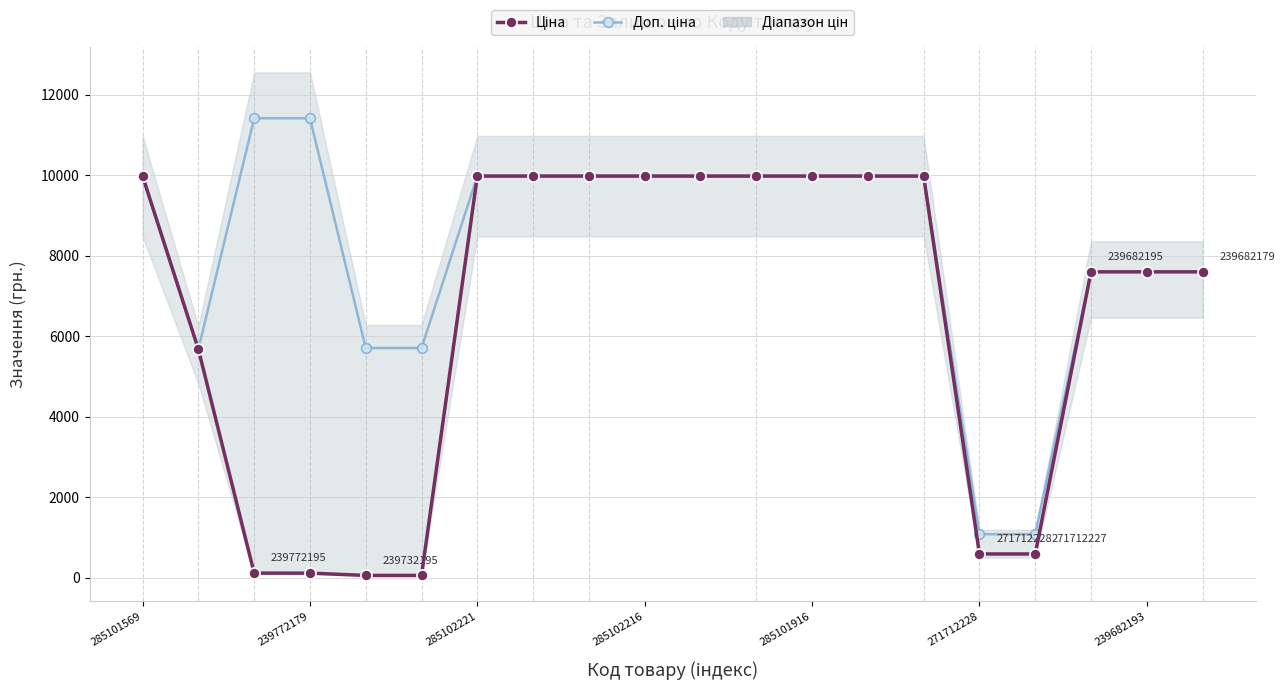

Rank the series at 285102221 from highest to lowest value.

Ціна, Доп. ціна